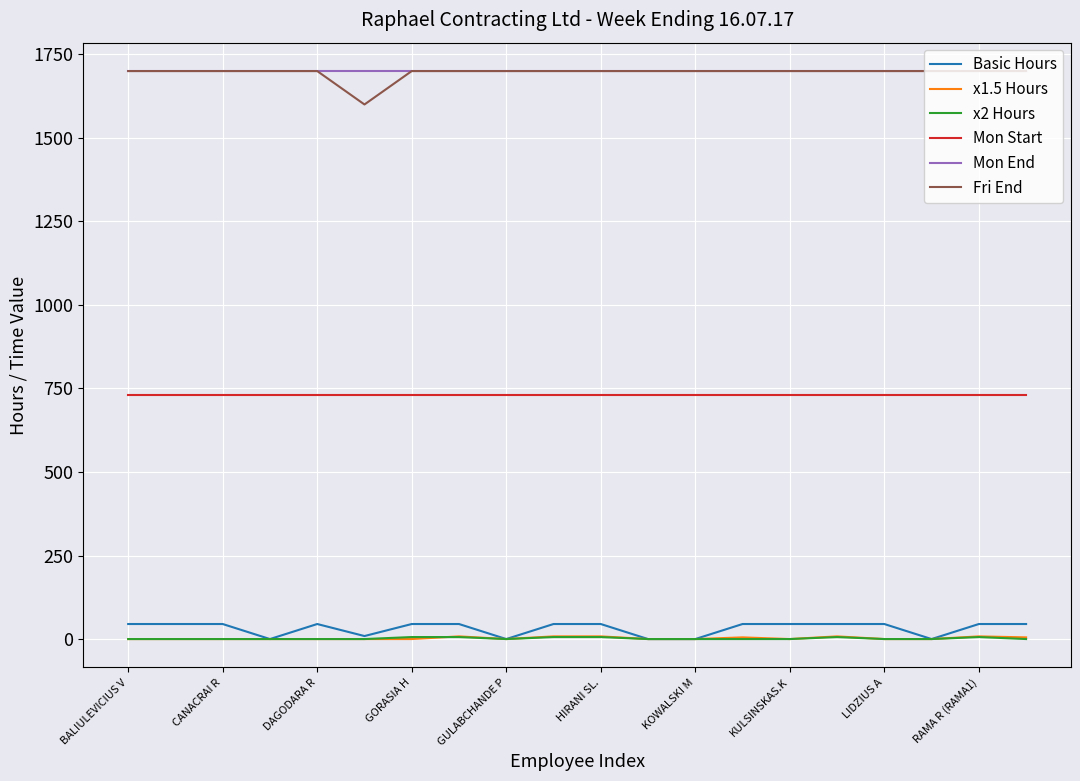

Which series has the largest range (max minus min)?

Fri End